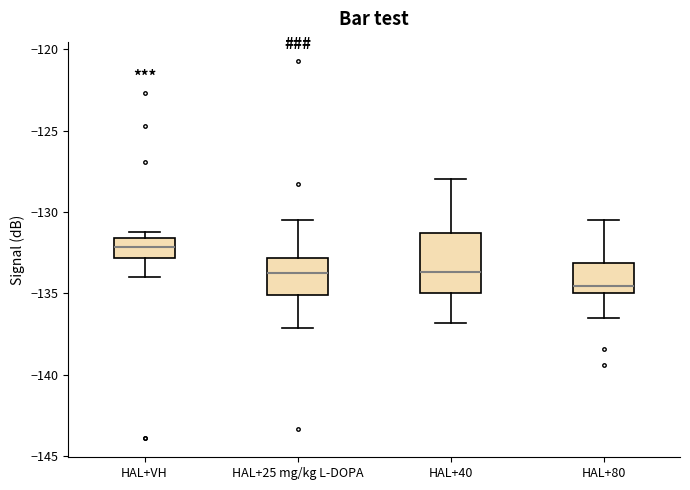

Which box's median line is the highest?

HAL+VH